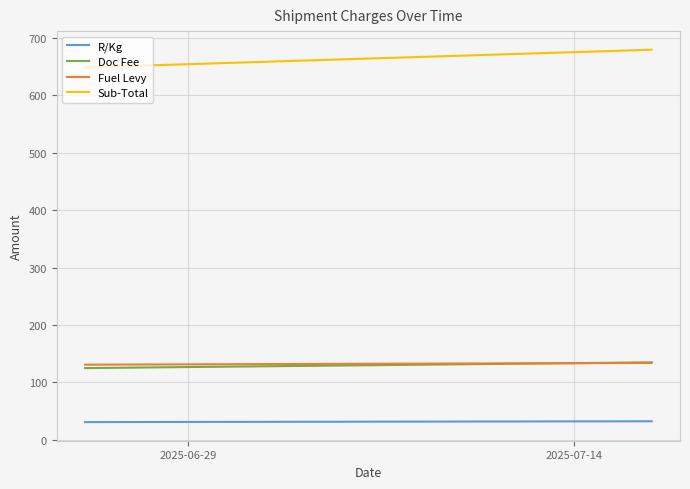

Is the value of R/Kg at 2025-06-29 greater than the value of Fuel Levy at 2025-07-14?

No